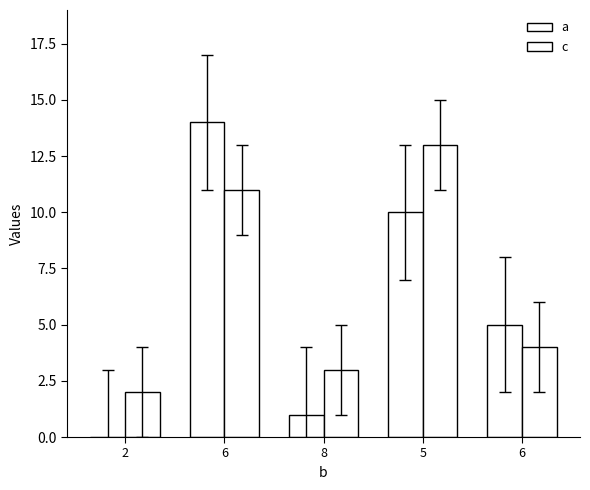

Reading left to right, what are all the values shown in this chart?

a: 0	14	1	10	5
c: 2	11	3	13	4